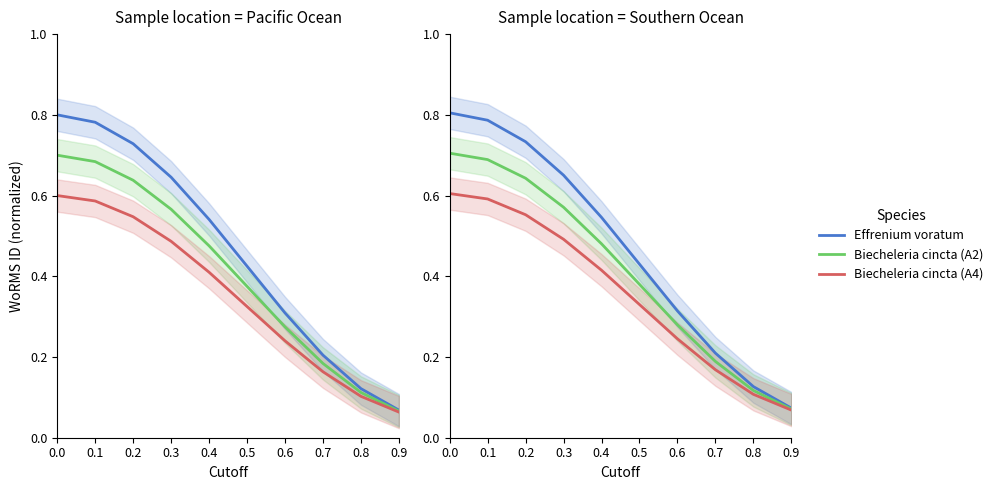

True or false: Effrenium voratum has more than 2 interior local peaks.

False